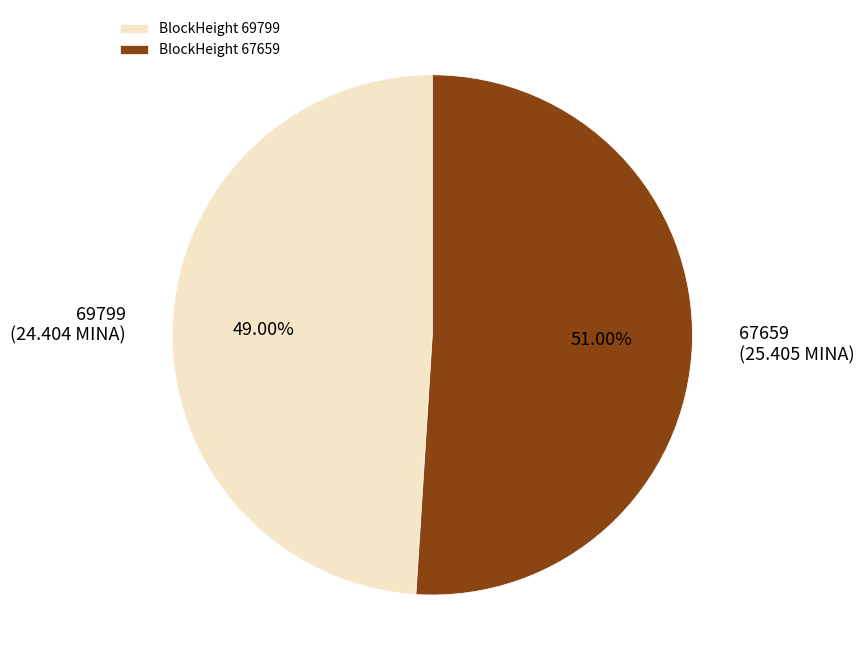

Between BlockHeight 69799 and BlockHeight 67659, which is larger?

BlockHeight 67659